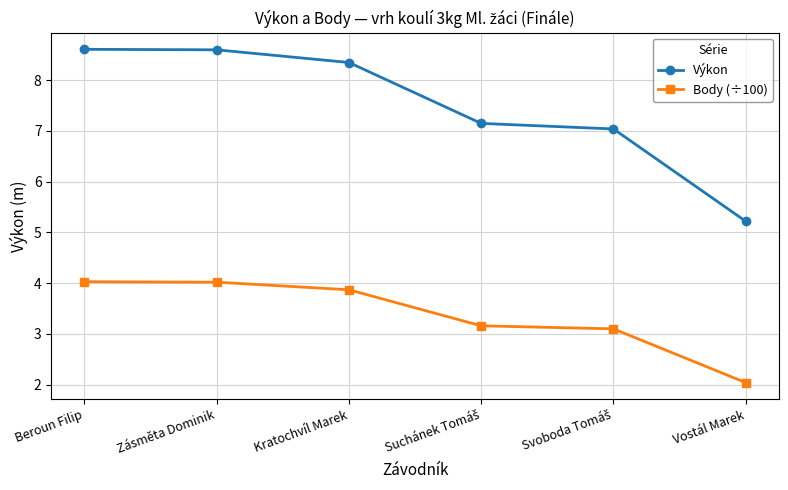

What is the difference between the maximum and second lowest values in the Výkon series?

1.6